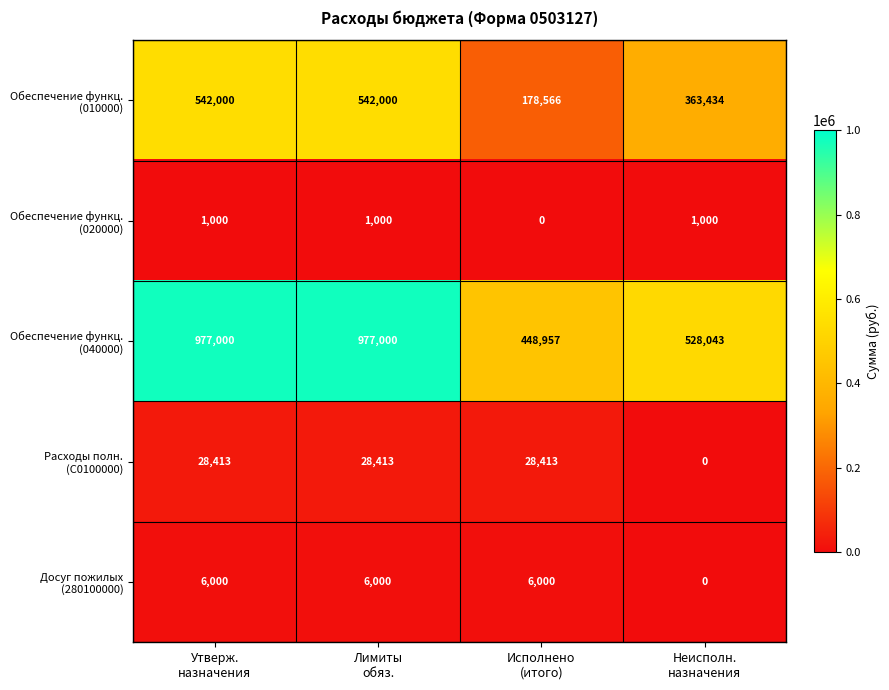

What is the greatest value displayed?

977000